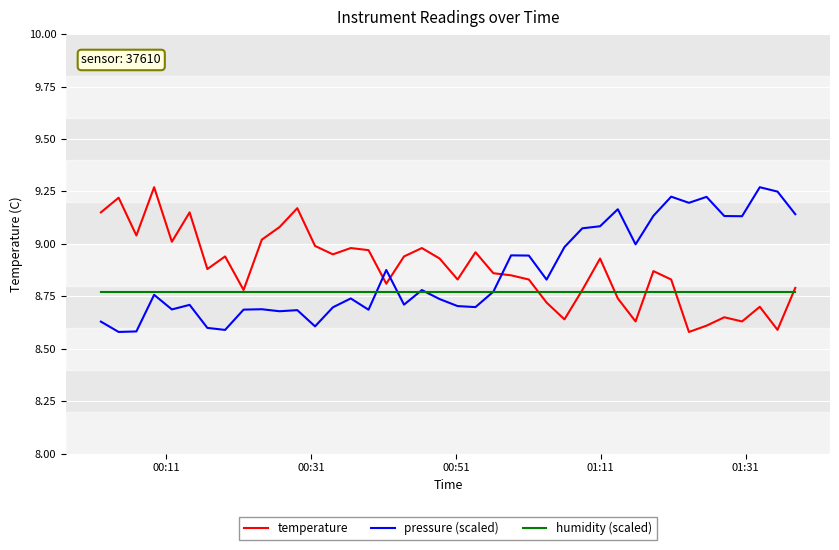

Which series ends up on top after the final intersection of temperature and pressure (scaled)?

pressure (scaled)